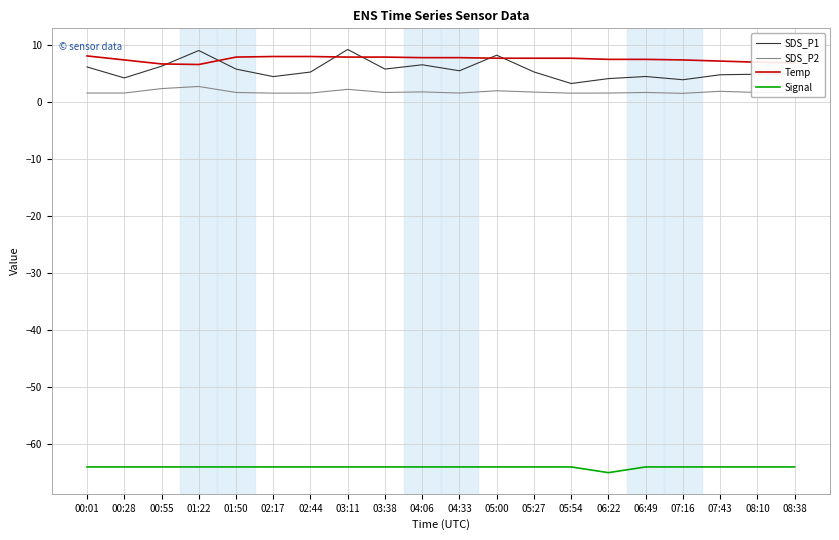

True or false: SDS_P2 and Temp intersect in this chart.

False